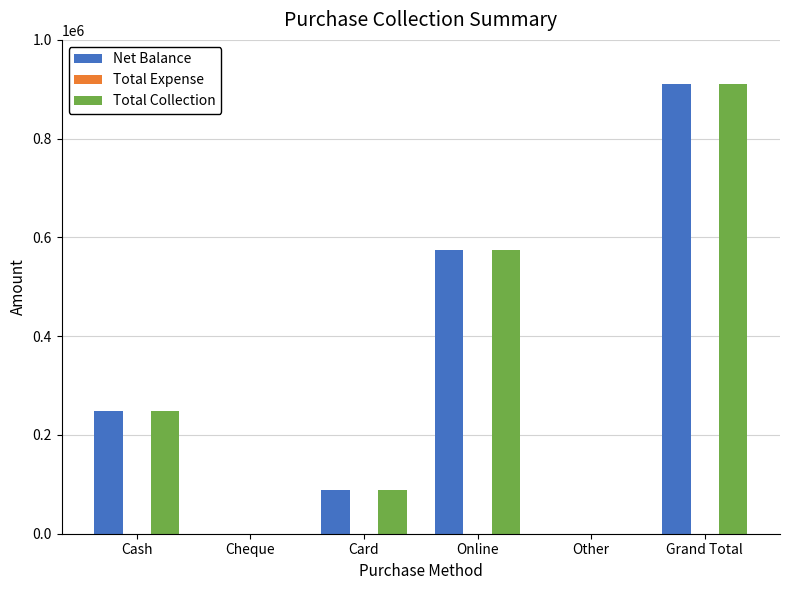

At which category is the sum across all series the highest?

Grand Total